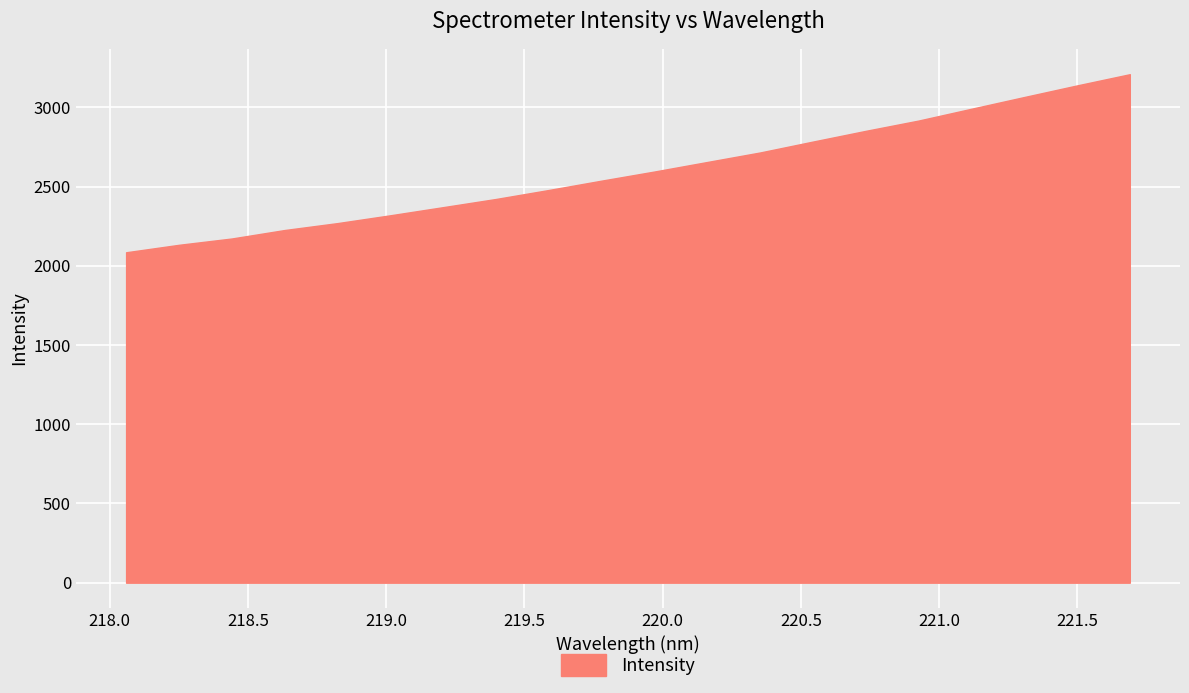

What is the smallest value displayed?

2085.6